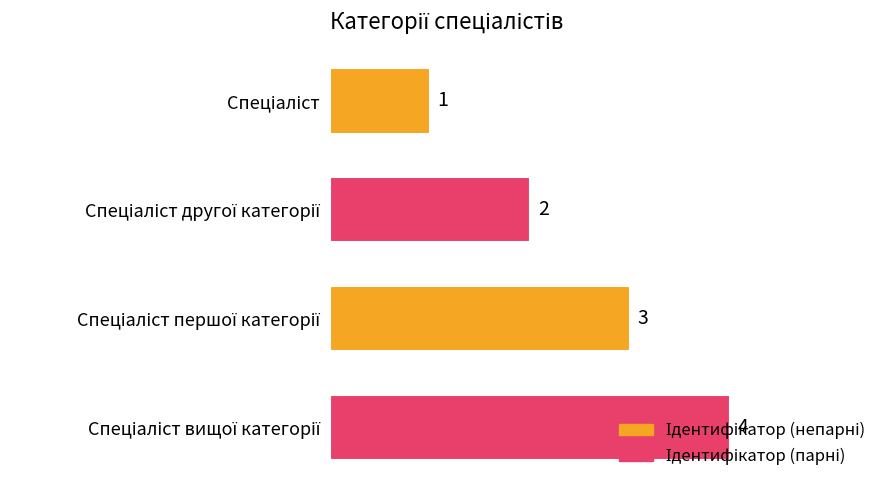

What is the sum of all values?

10